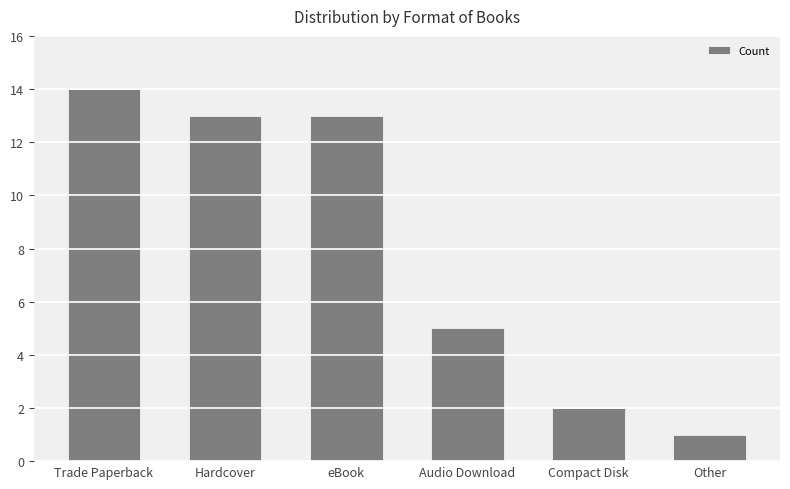

What is the sum of the values at Other and Trade Paperback?

15